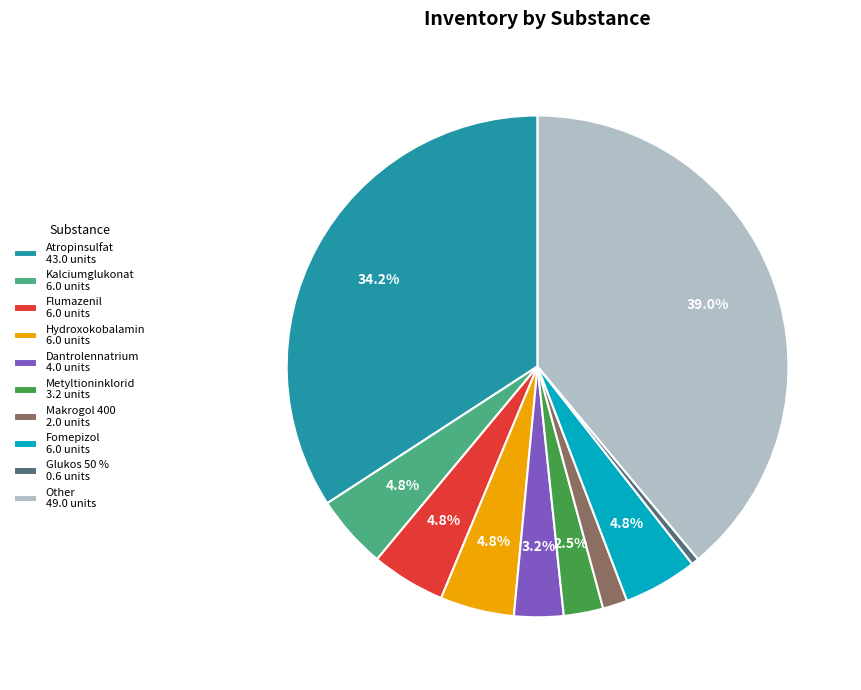

Which has a higher value, Atropinsulfat or Other?

Other